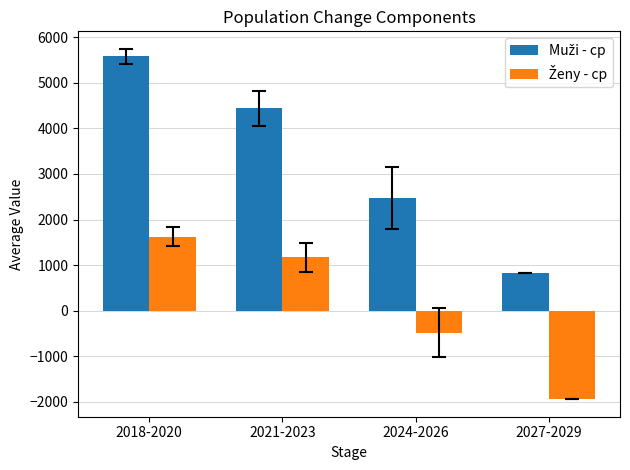

What is the spread (max minus min) of values at 2024-2026?

2951.7